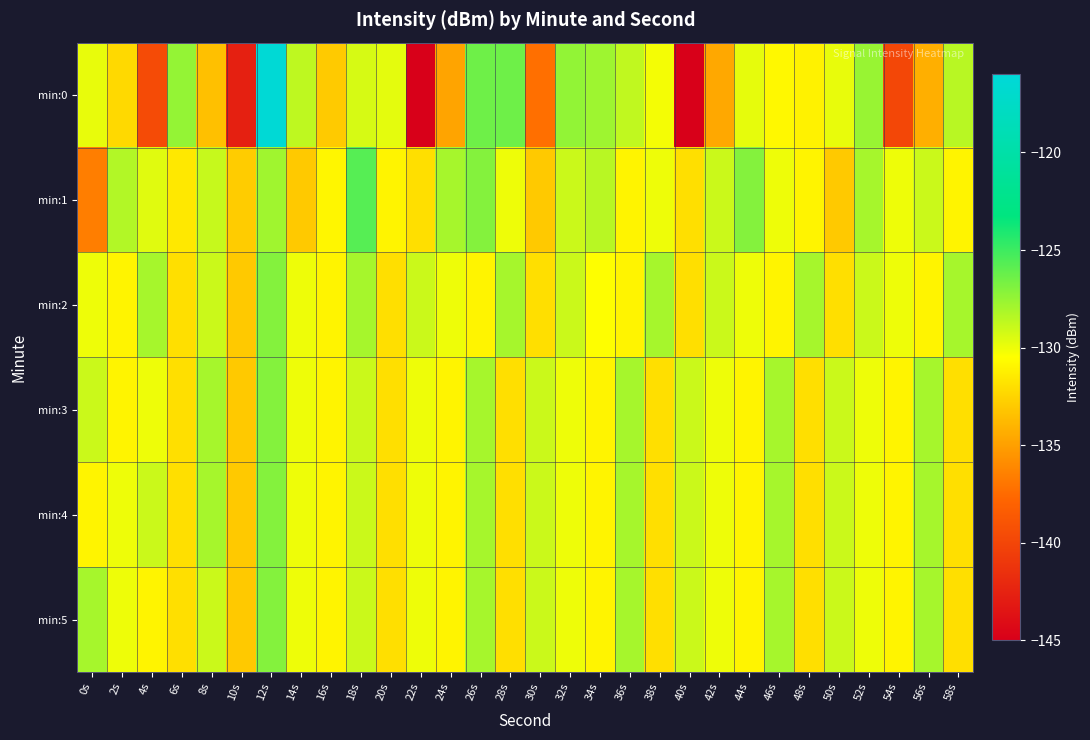

List the series in order of their peak value, lowest first.

min:2, min:3, min:4, min:5, min:1, min:0